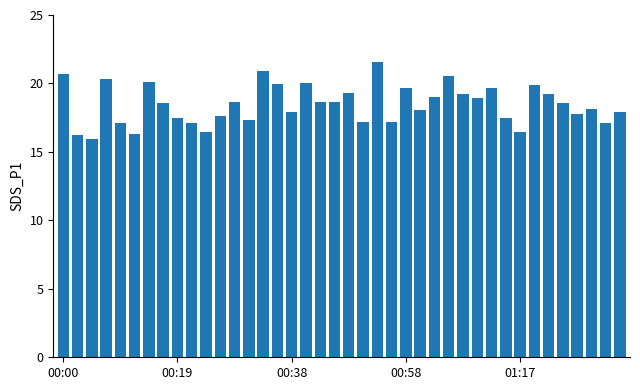

What is the value of the 12th bar from the left?

17.6